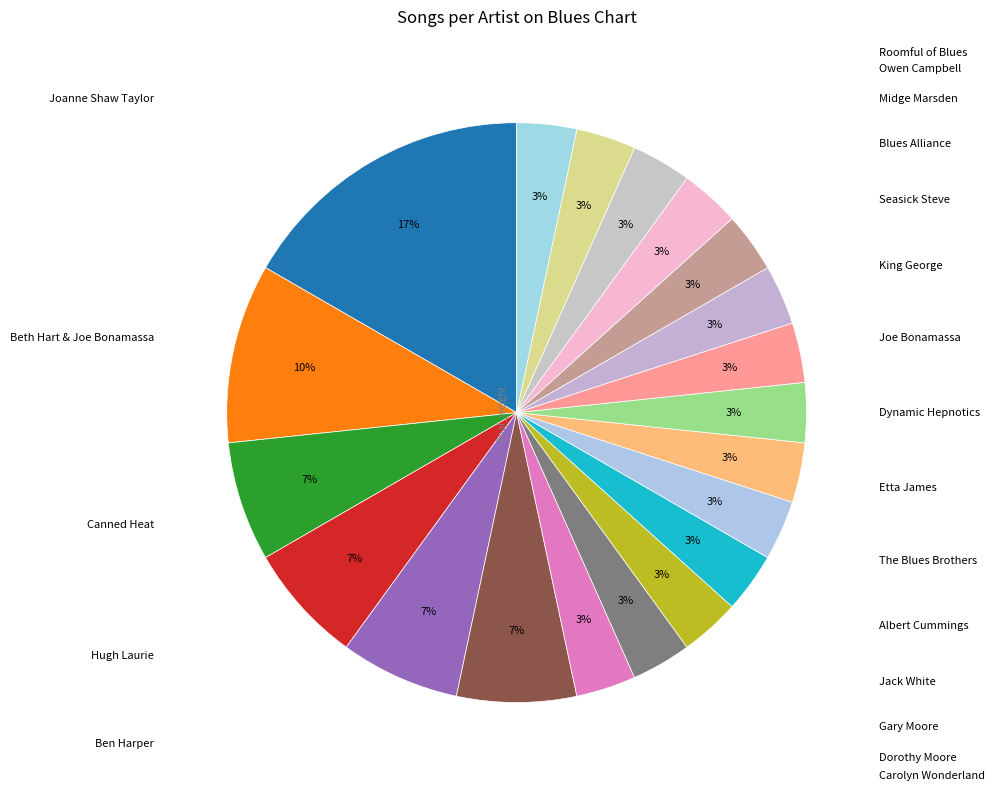

To the nearest percent, what is the average slice percentage?

5%